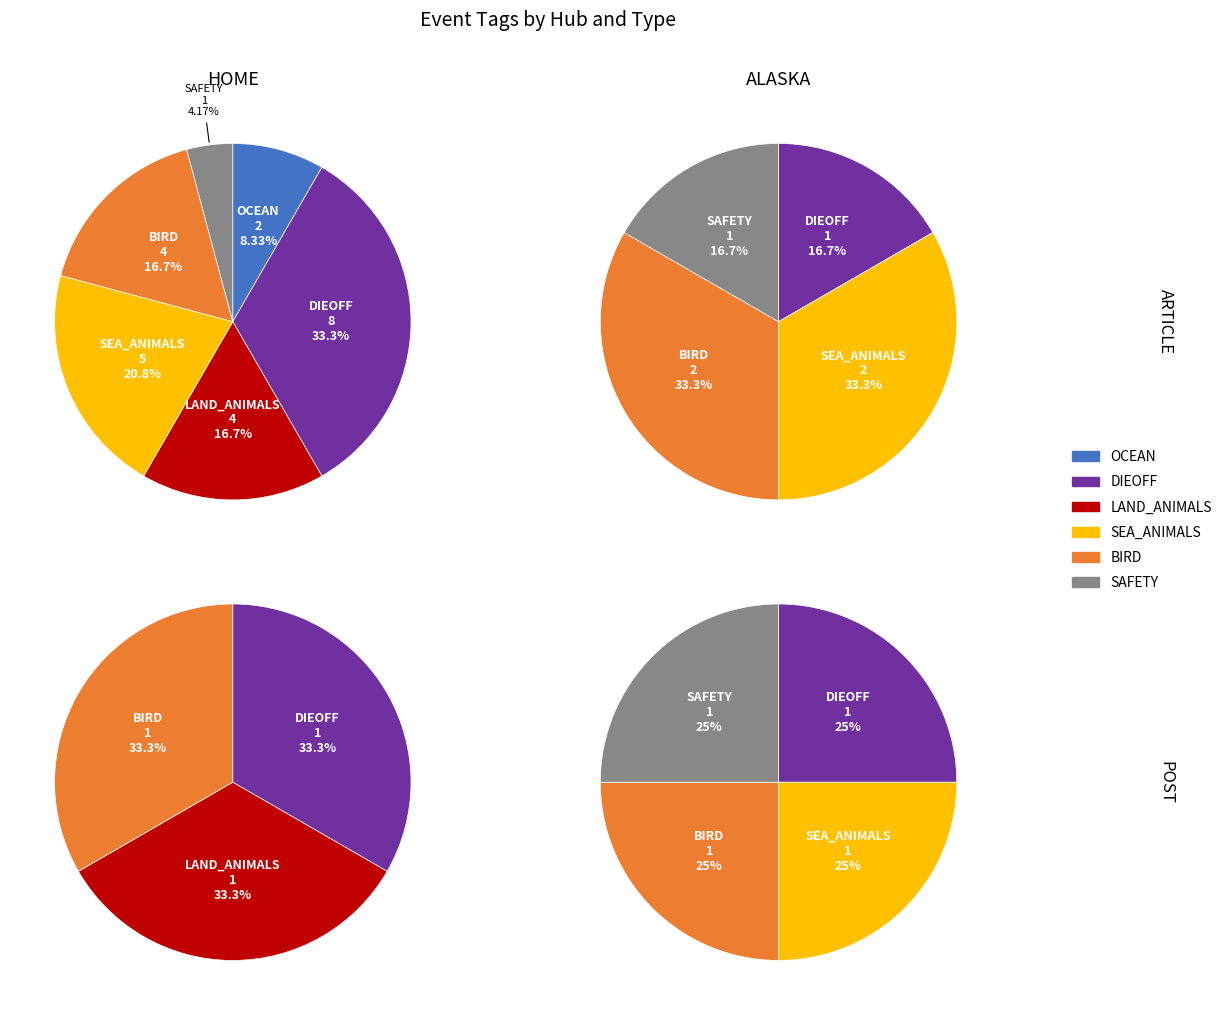

How many slices are in this pie chart?

17